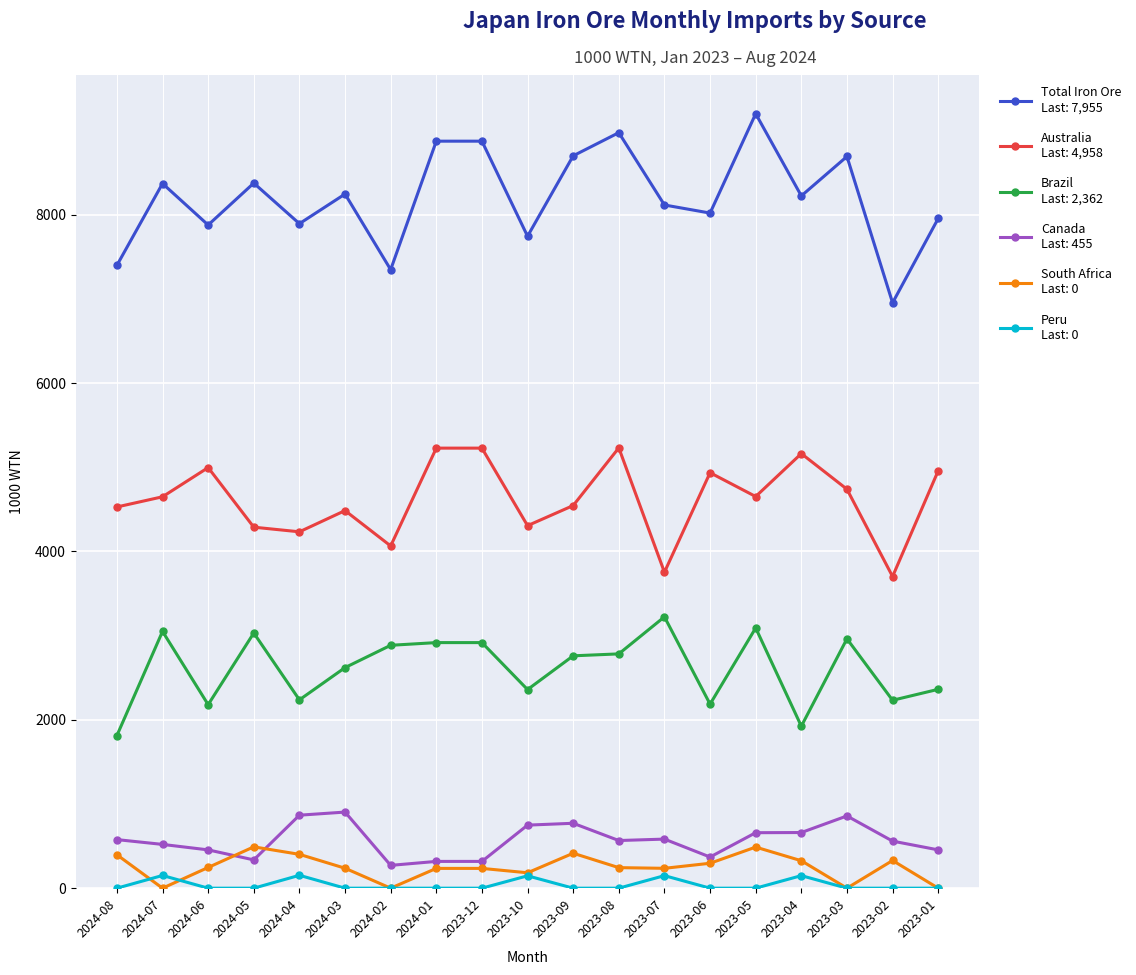

What is the label of the 6th point from the left?

2024-03